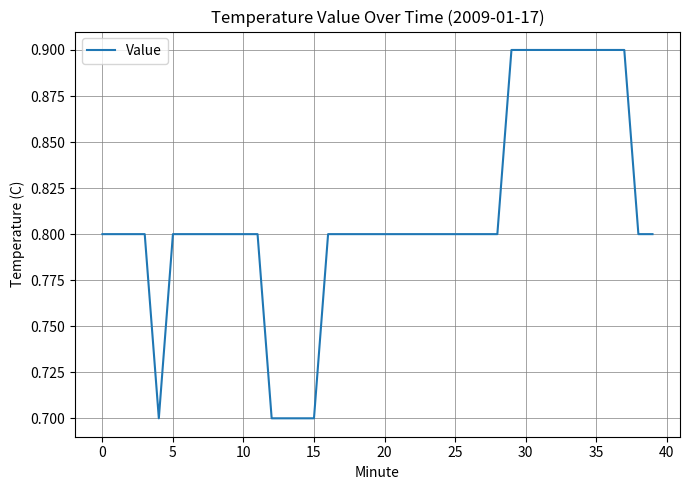

How many categories are shown in the chart?

40